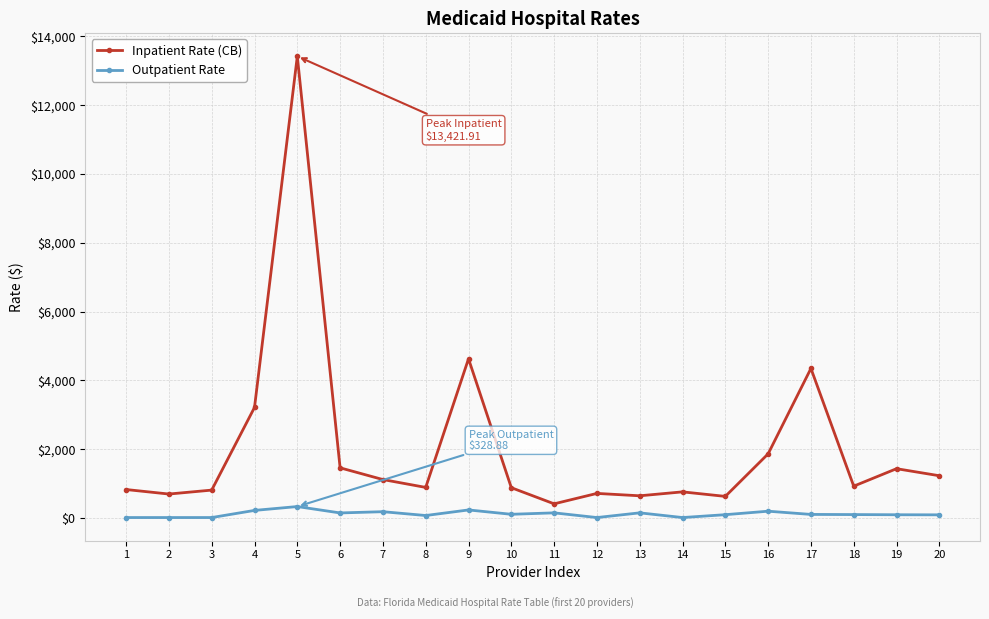

Is it true that Inpatient Rate (CB) equals 13421.9 at 5?

True